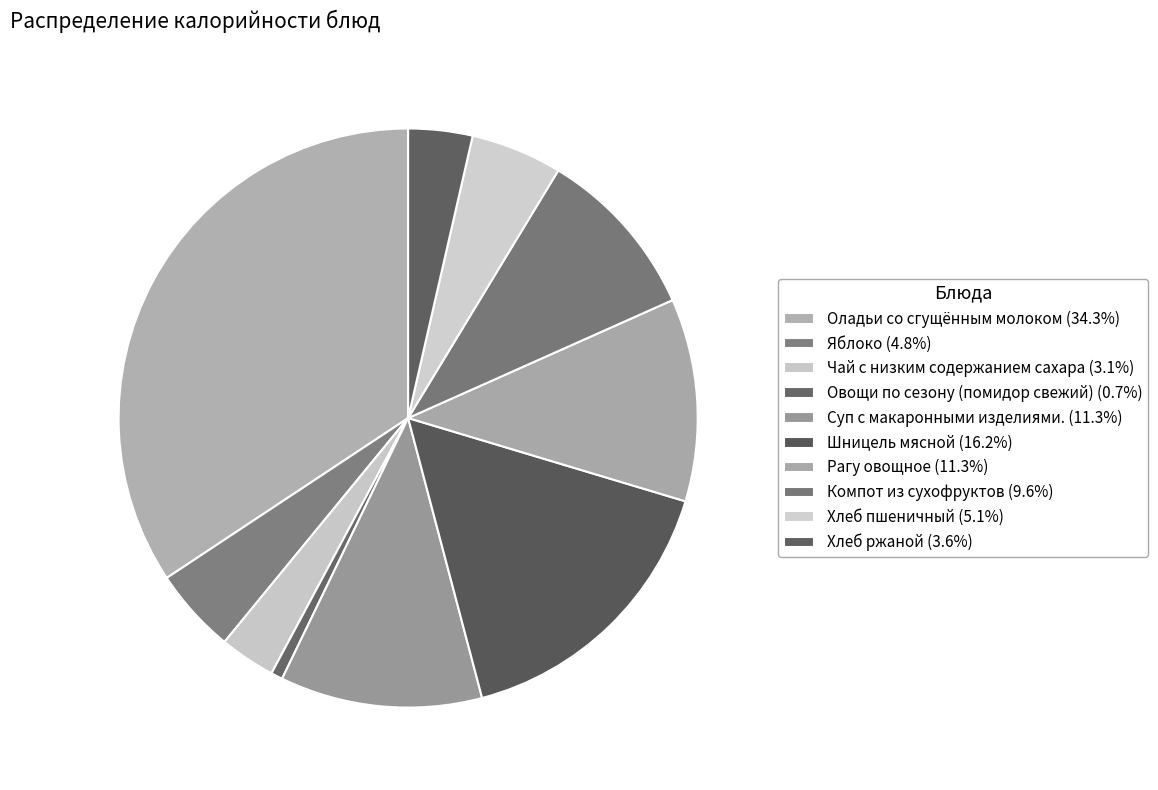

Which slice is the largest?

Оладьи со сгущённым молоком